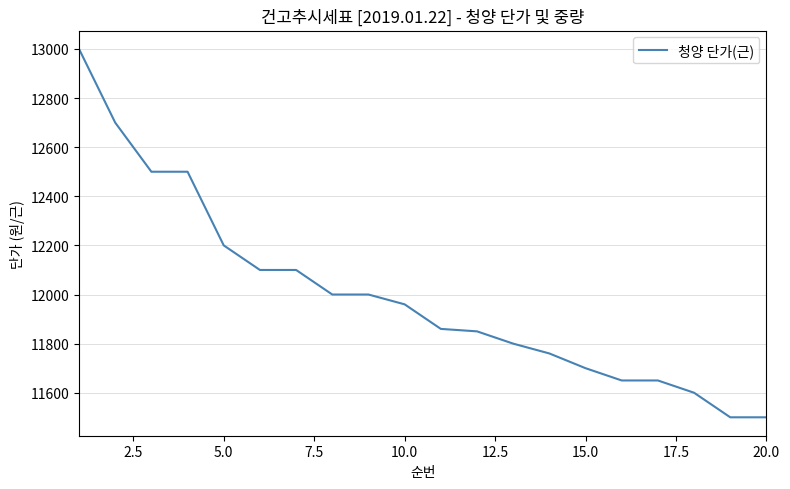

What is the difference between the maximum and minimum values?

1500